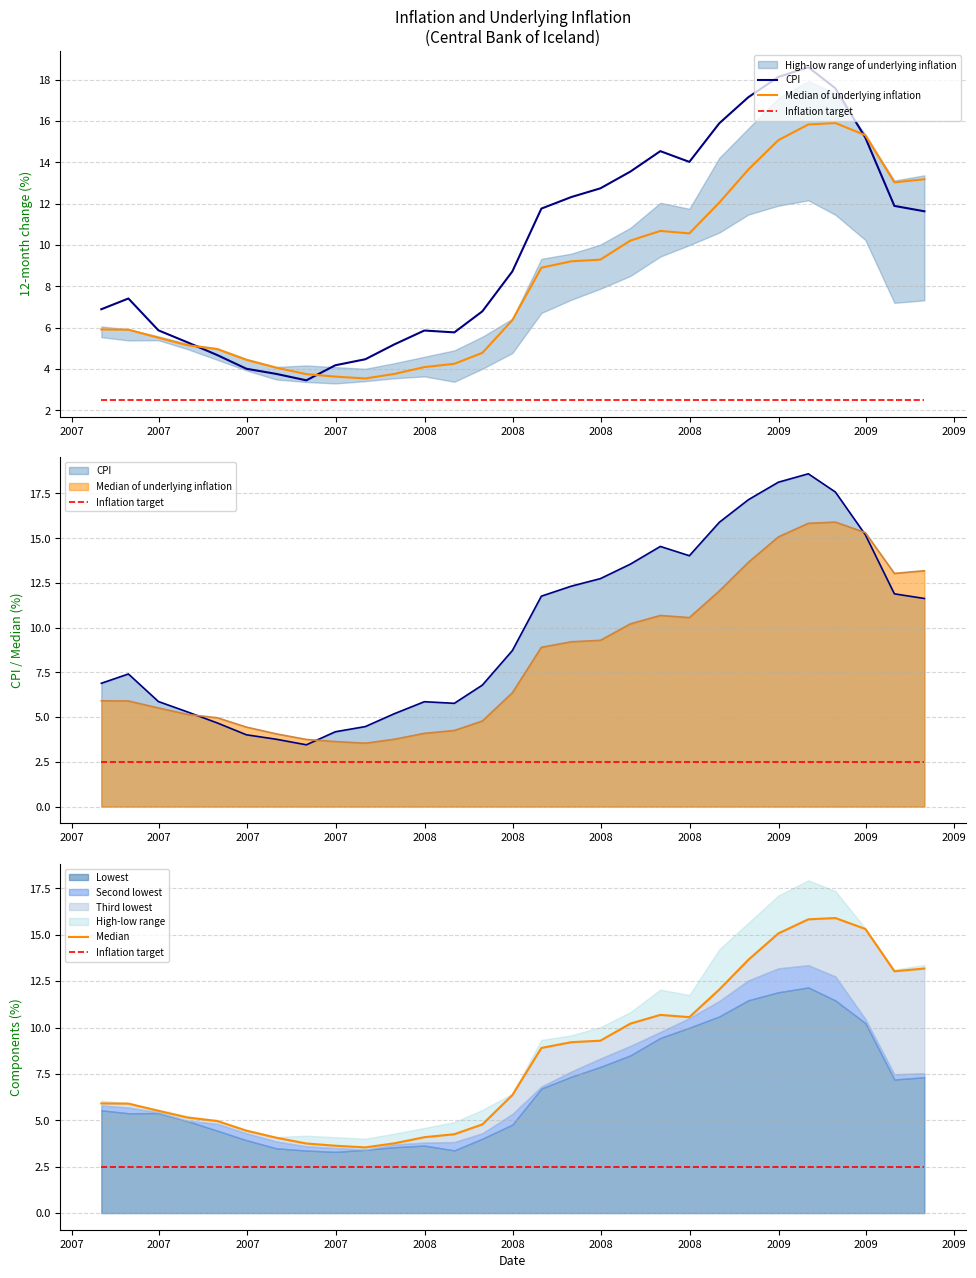

What is the label of the 3rd point from the left?

2007